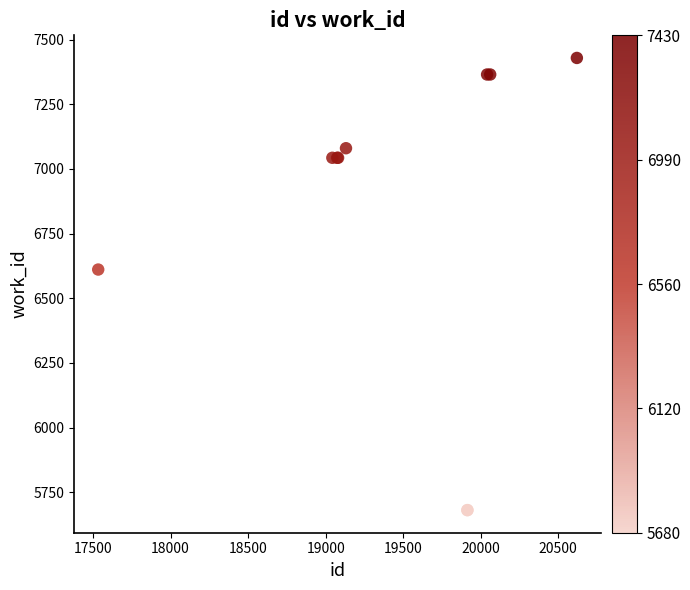

What Y value in the scatter plot is closest to 6555?

6611